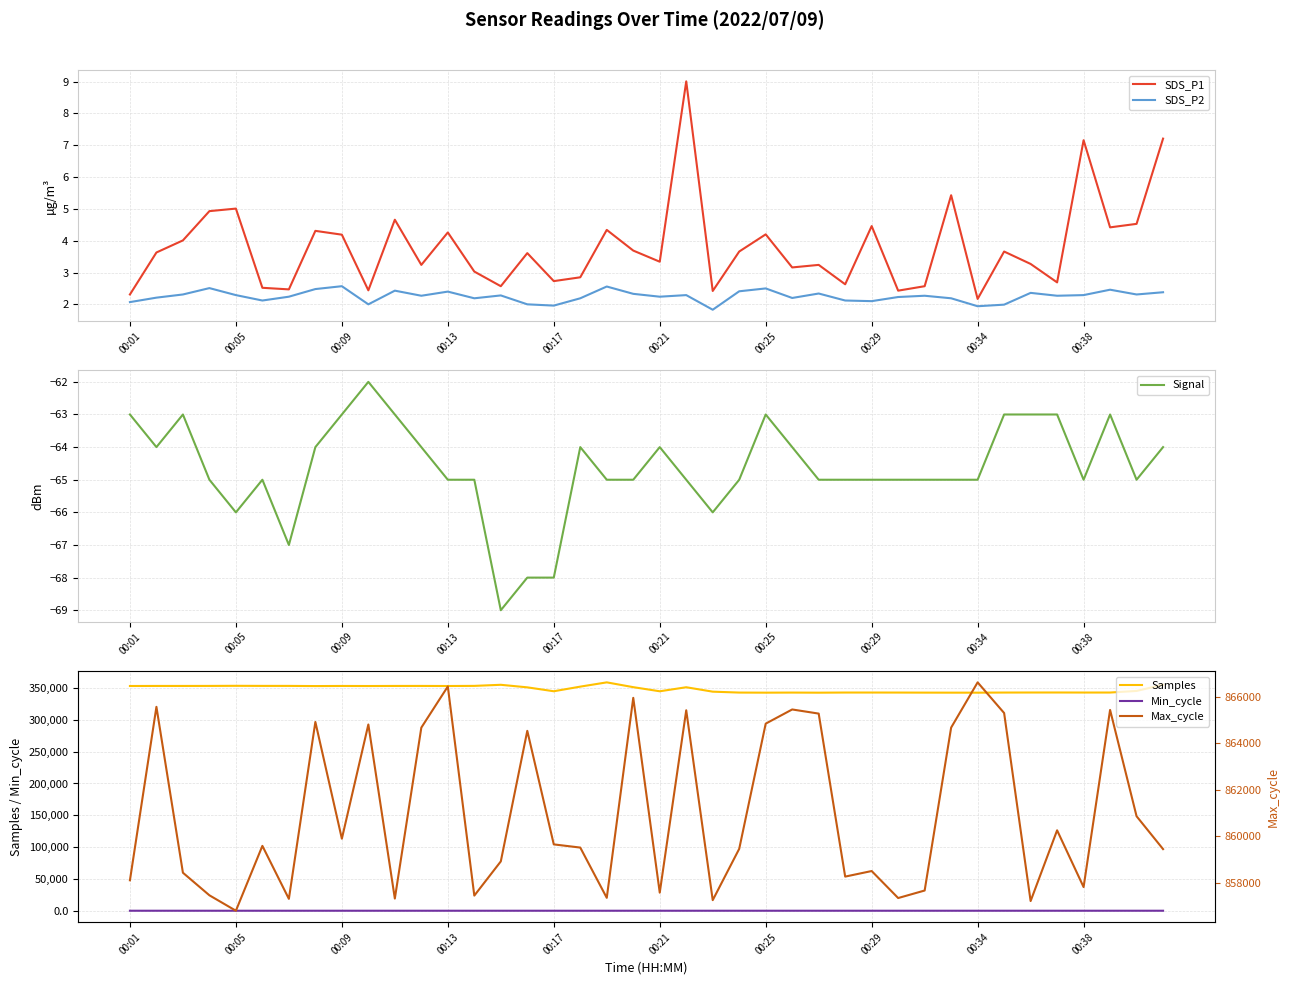

In SDS_P1, how many points are higher than both neighbors (excluding endpoints)?

13